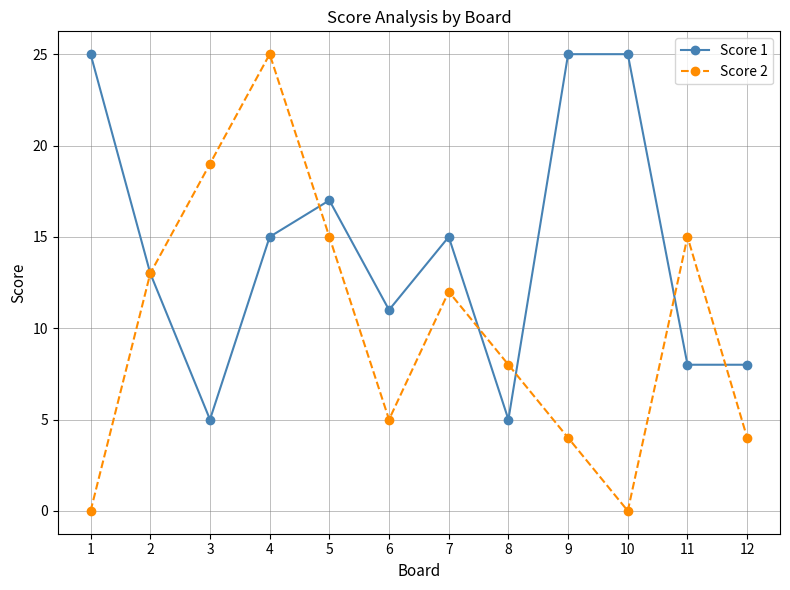

The Score 1 series shows 1 at 3. True or false?

False